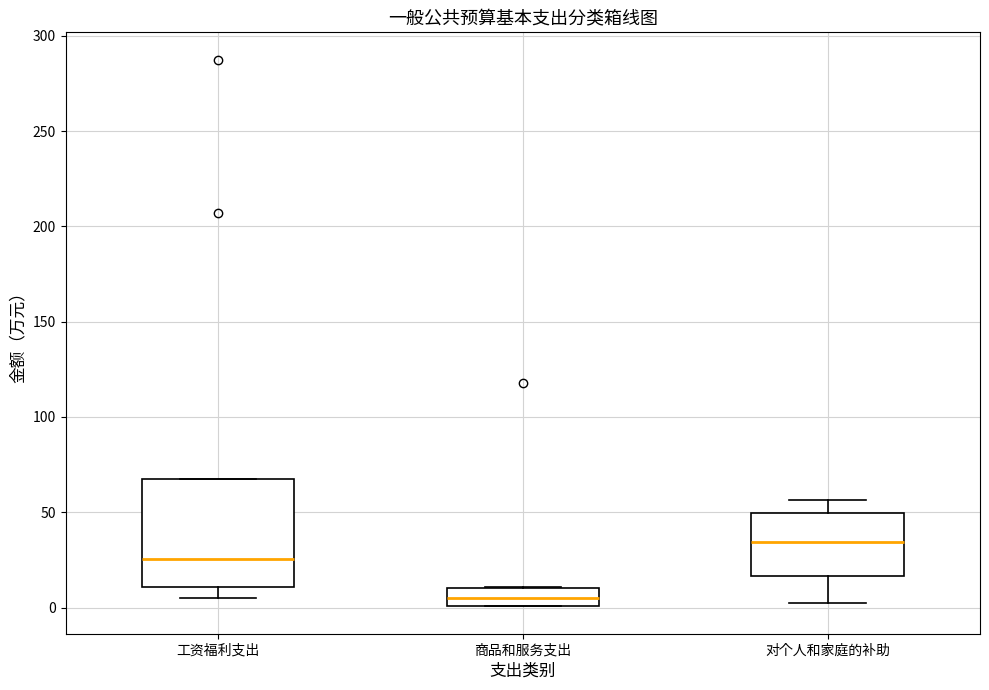

Reading left to right, transcribe this box plot: for each box, give where its median line is, the range the box spans, and where its two whiskers end, as read against the y-axis. The values are not printed on the chart, so give them approximately, as read against the axis.

工资福利支出: median 25, box 10 to 65, whiskers 5 to 65
商品和服务支出: median 5, box 0 to 10, whiskers 0 to 10
对个人和家庭的补助: median 35, box 15 to 50, whiskers 5 to 55